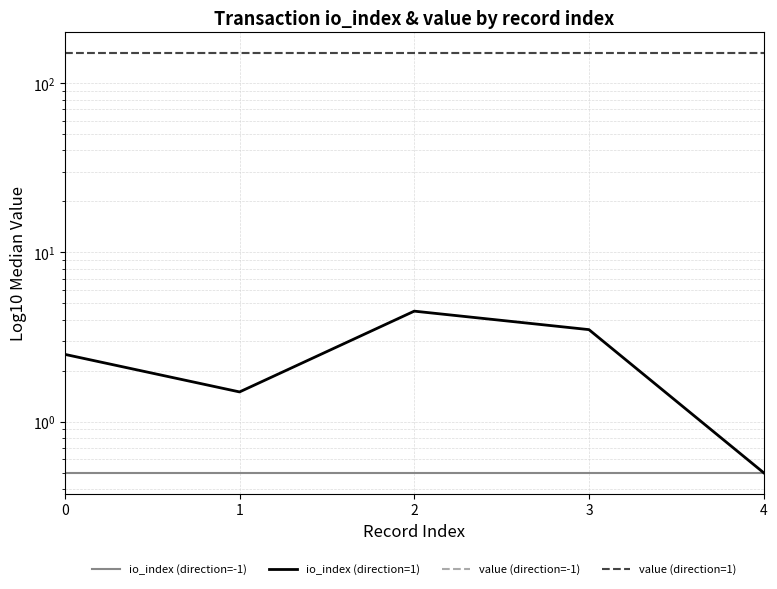

What is the sum of all io_index (direction=-1) values?

2.5